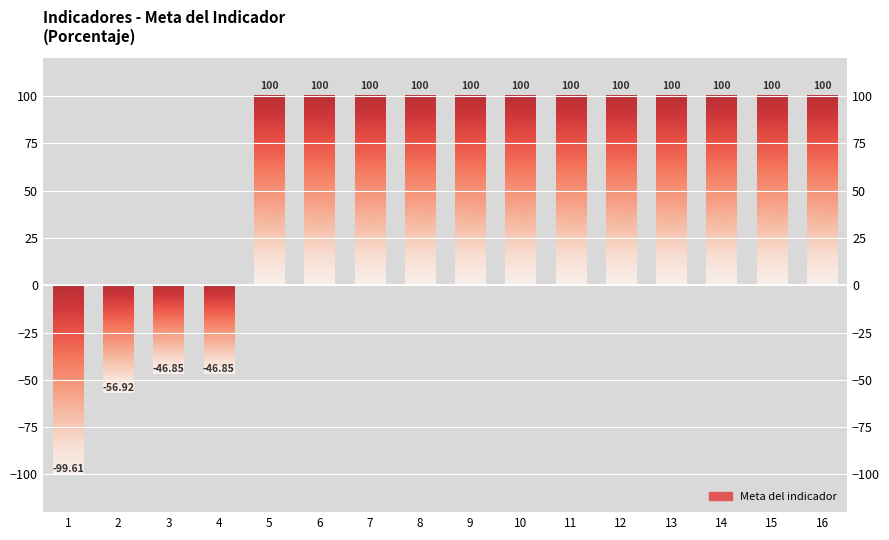

What is the difference between the values at 1 and 13?

199.6